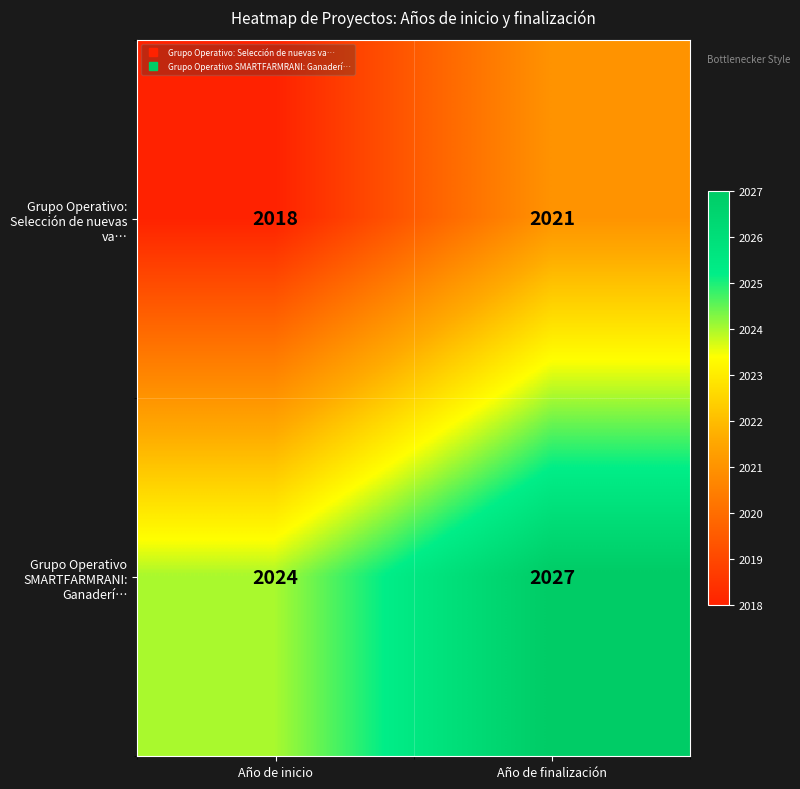

At which category is the sum across all series the highest?

Año de finalización